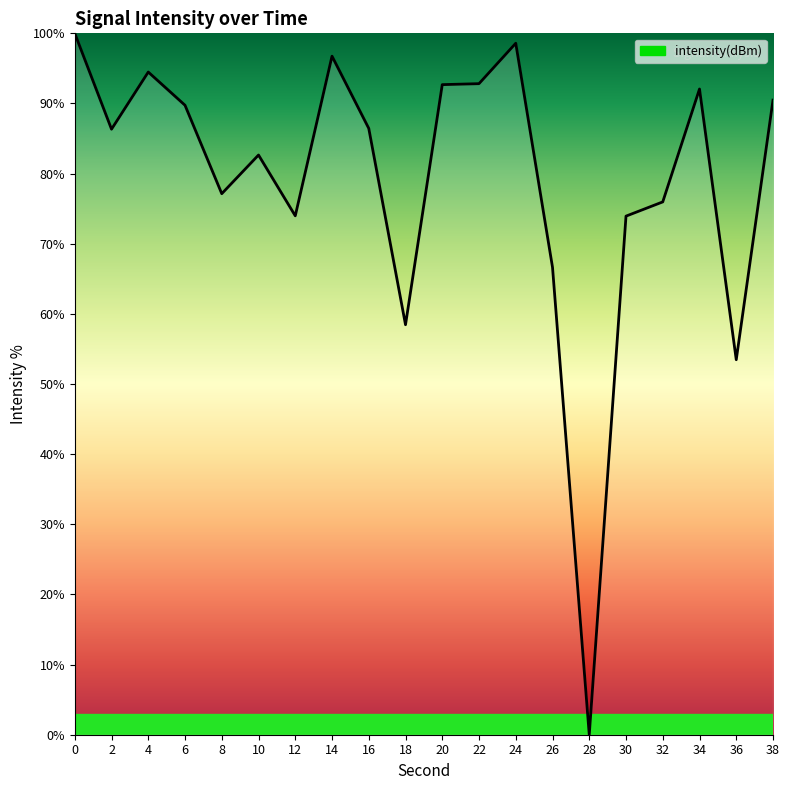

What is the average value?

79.1